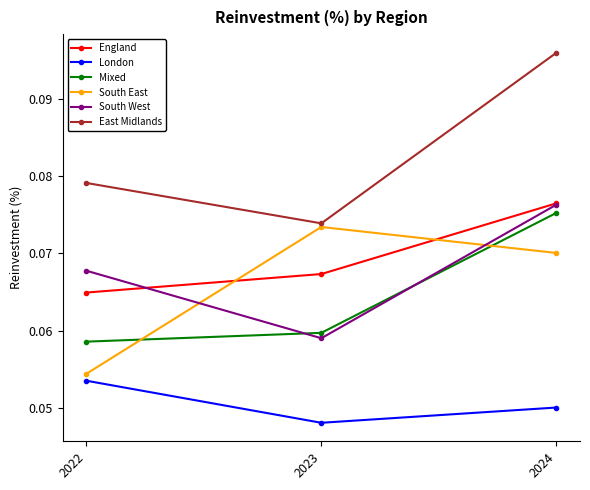

Rank the categories by England value from lowest to highest.

2022, 2023, 2024